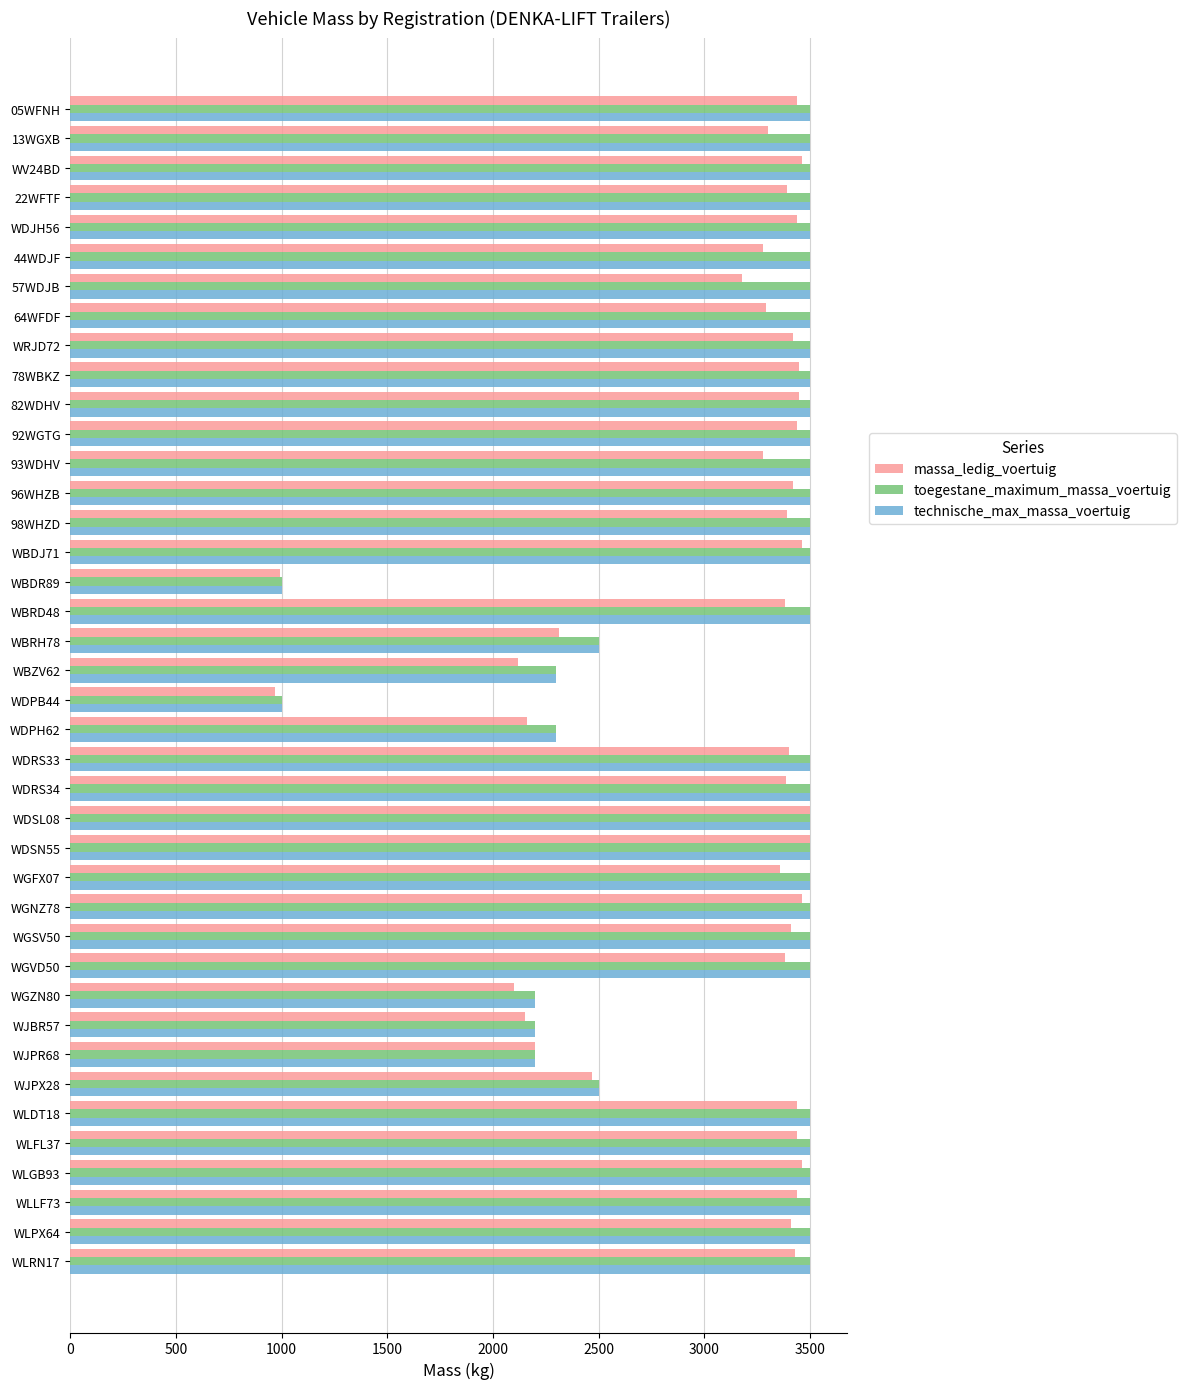

The toegestane_maximum_massa_voertuig series shows 1000 at WBDR89. True or false?

True